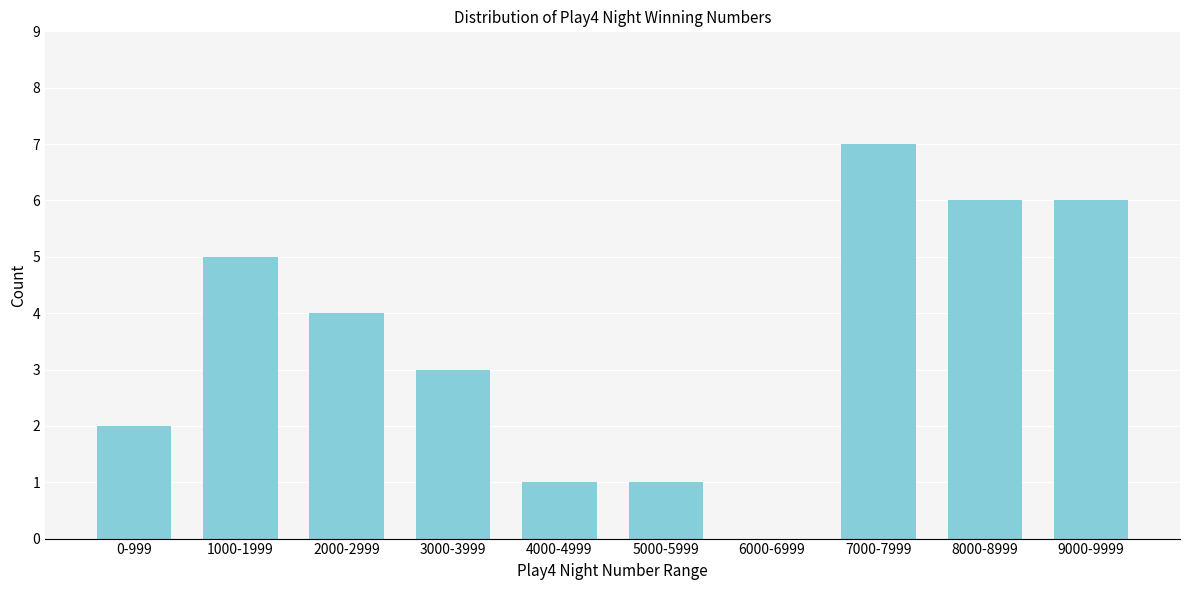

Reading right to left, extract all data points from this chart.

9000-9999=6	8000-8999=6	7000-7999=7	6000-6999=0	5000-5999=1	4000-4999=1	3000-3999=3	2000-2999=4	1000-1999=5	0-999=2